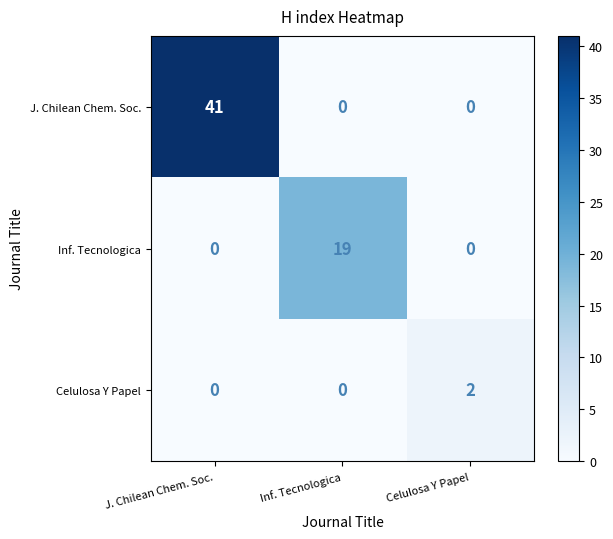

What is the approximate value of Inf. Tecnologica at Inf. Tecnologica, to the nearest 5?

20